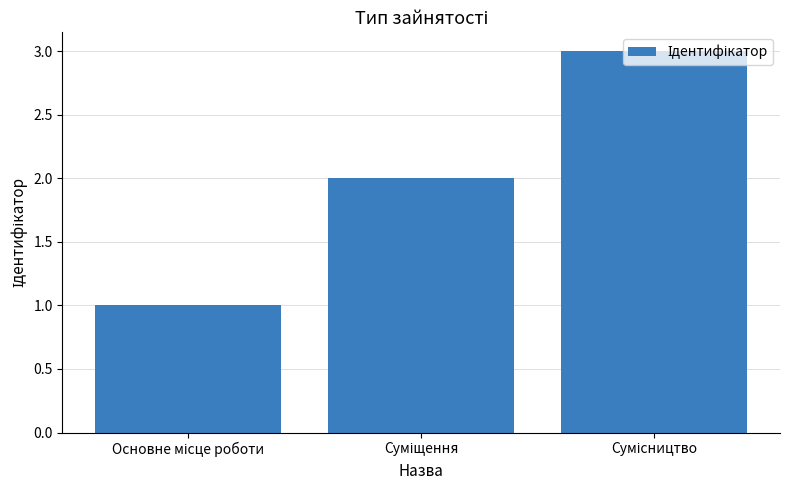

What is the sum of all values?

6